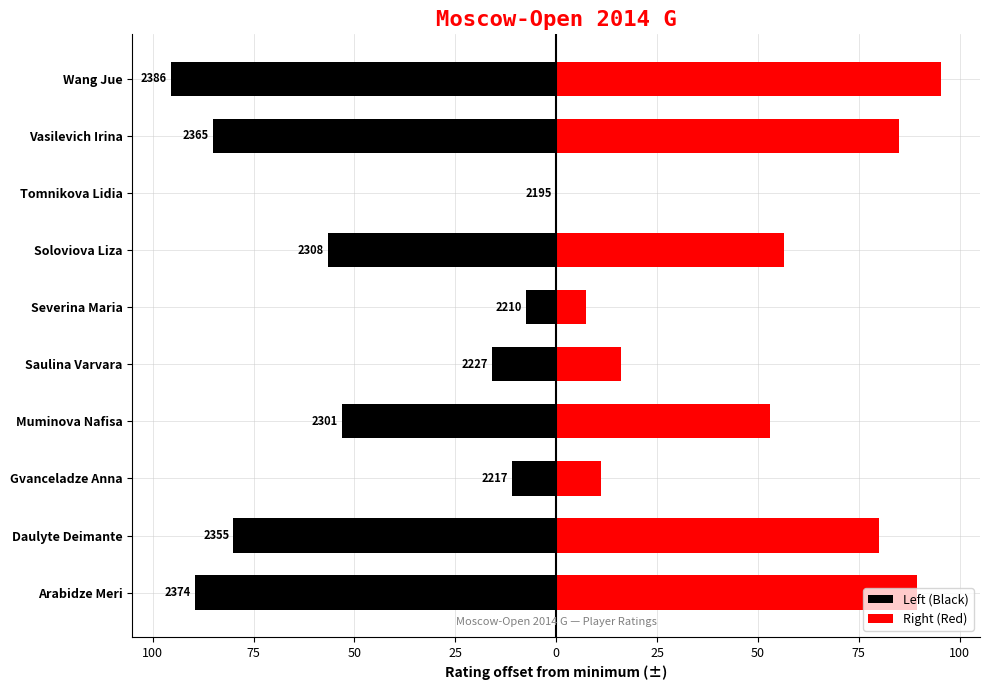

What is the sum of all Left (Black) values?

-494.0